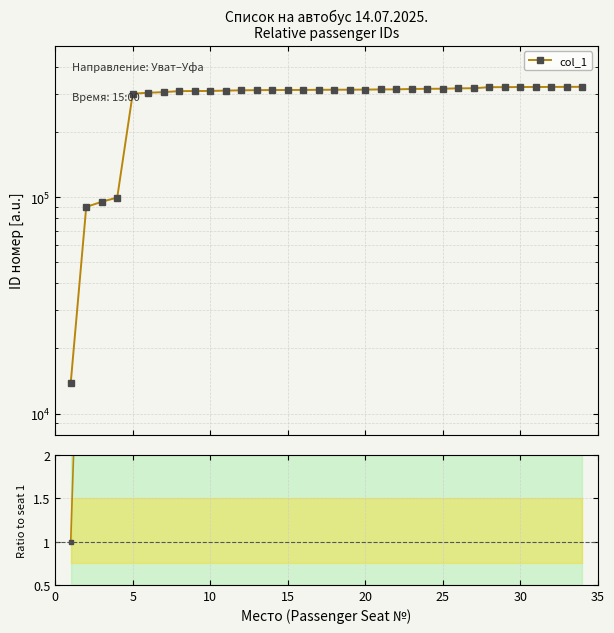

True or false: col_1 and col_1 / seat-1 intersect in this chart.

False